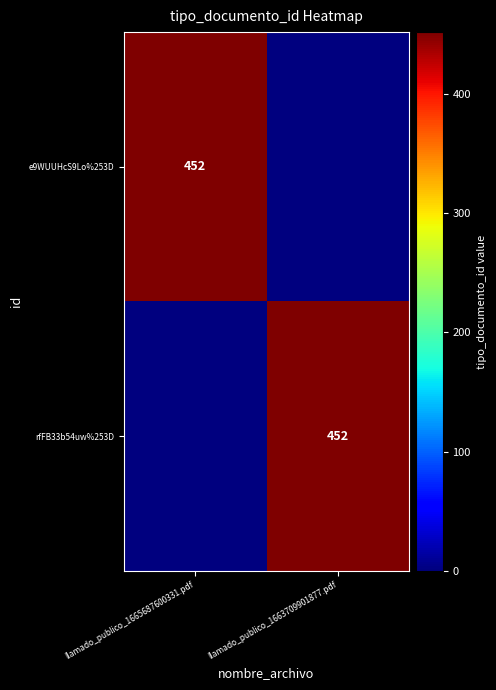

The value of rfFB33b54uw%253D at llamado_publico_1663709901877.pdf is 452. True or false?

True